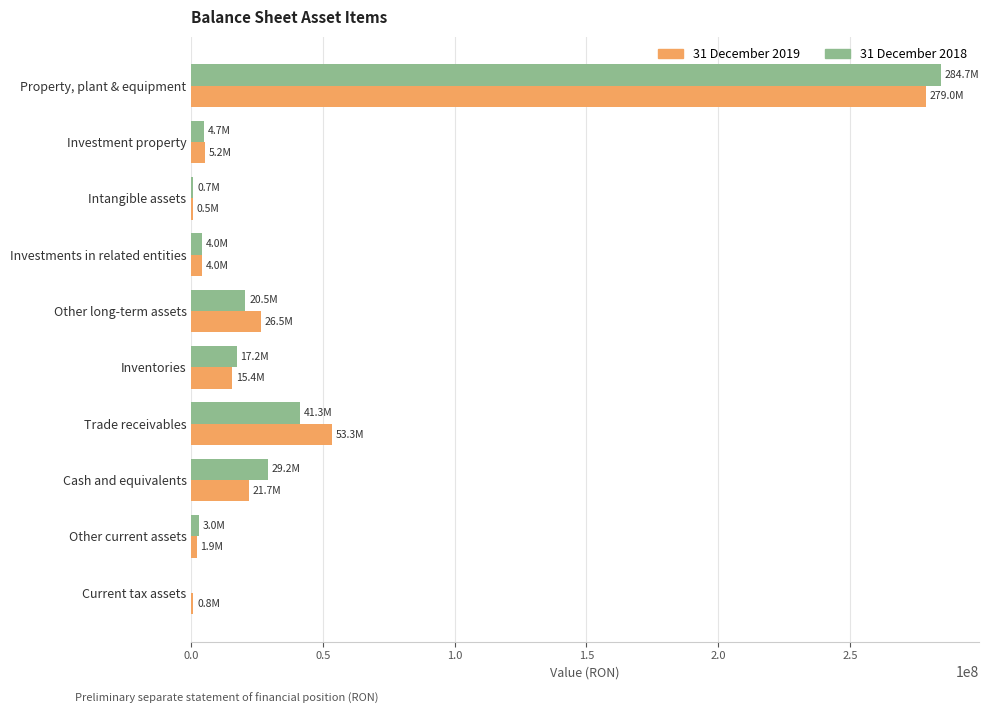

At which category is the sum across all series the highest?

Property, plant & equipment